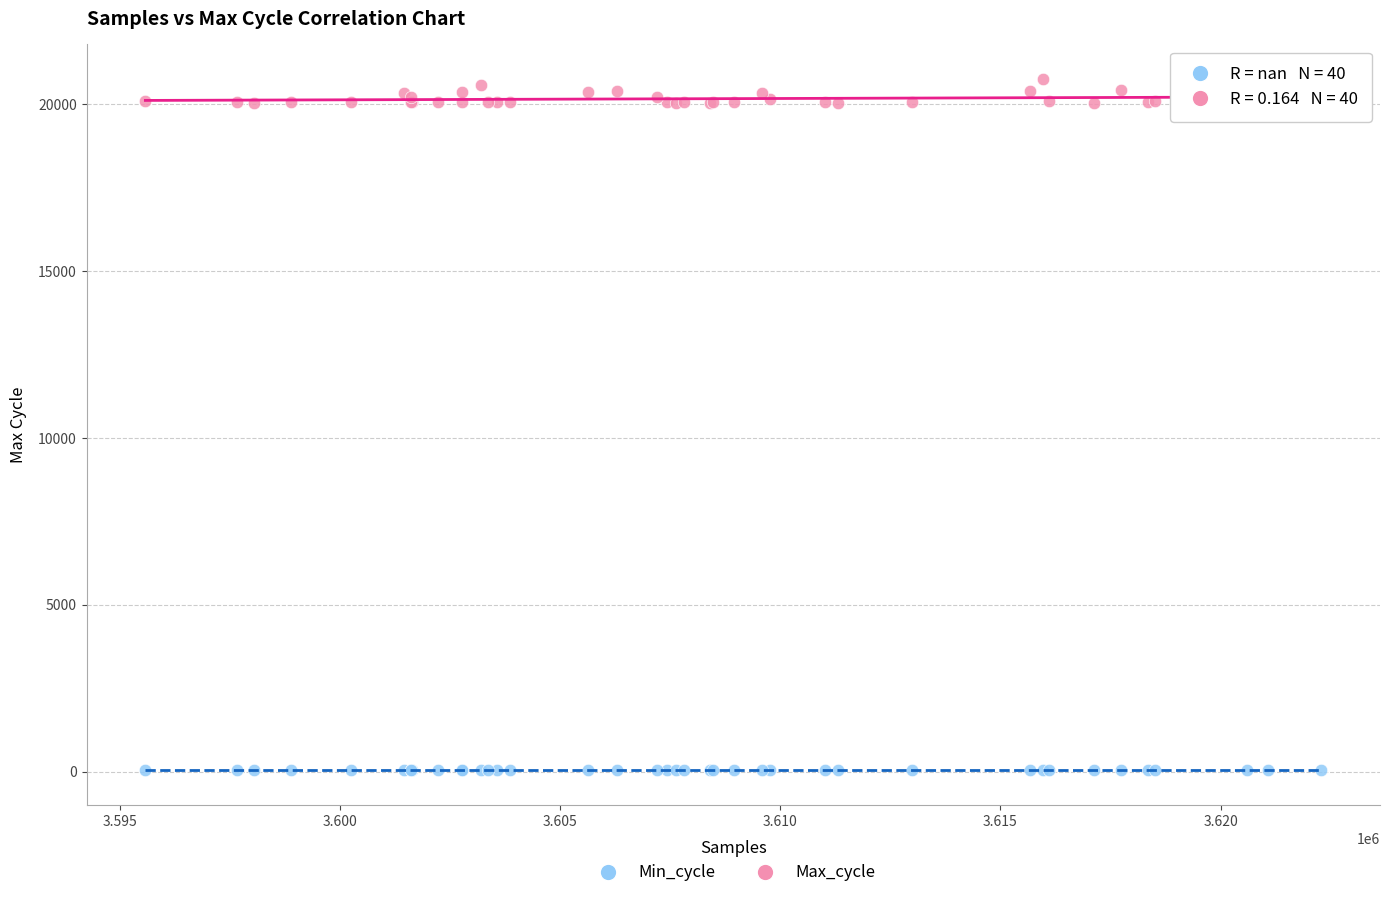

Which series reaches the minimum Y coordinate?

Min_cycle